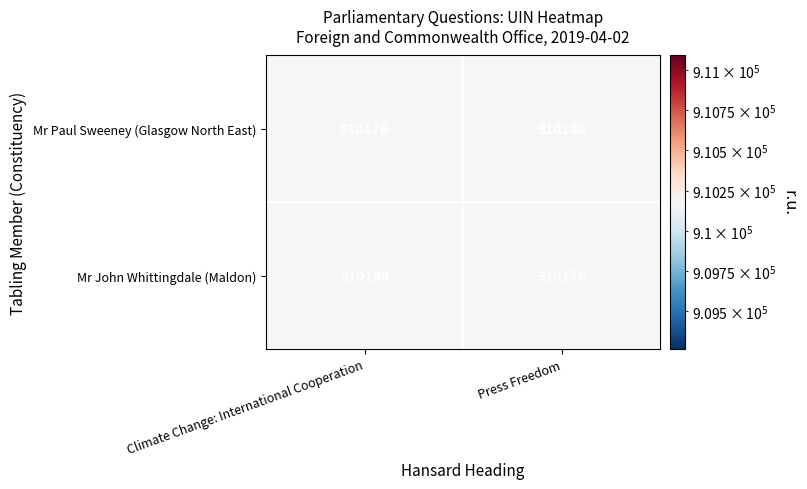

What is the difference between the highest and lowest values at Press Freedom?

4